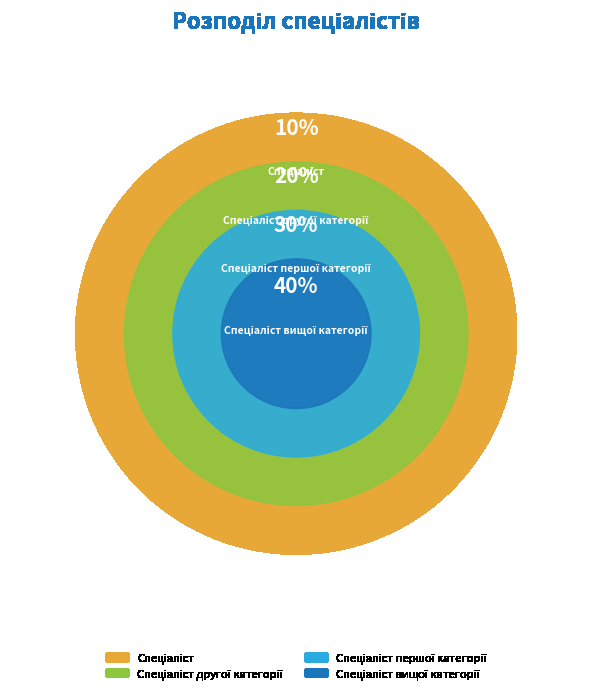

What percentage is the Спеціаліст другої категорії slice, to the nearest percent?

20%